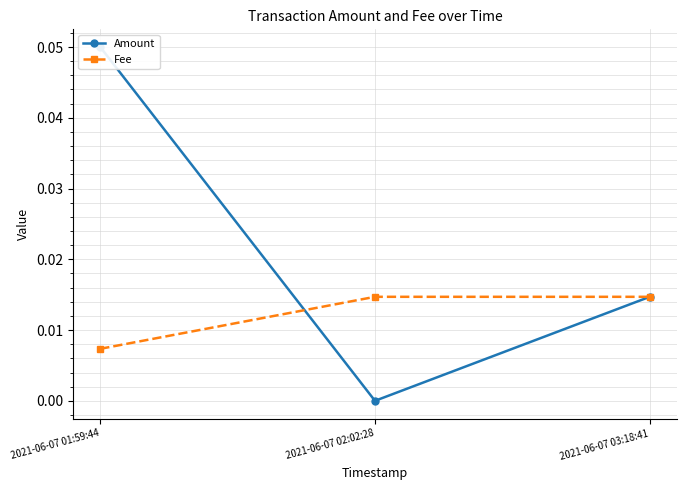

Reading left to right, extract all data points from this chart.

Amount: 0.1	0.0	0.0
Fee: 0.0	0.0	0.0